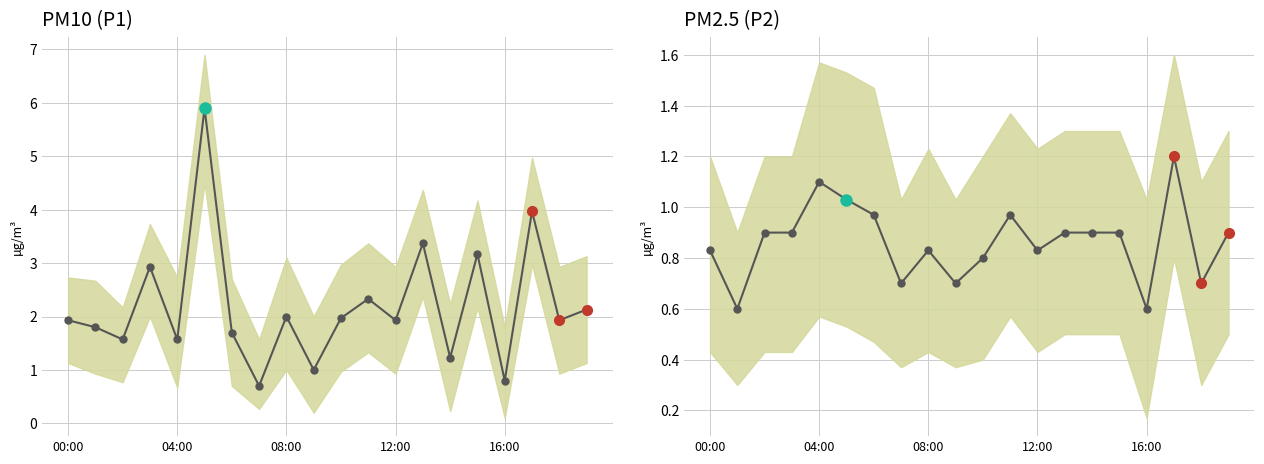

The value of P1 at 7 is 1.1. True or false?

False